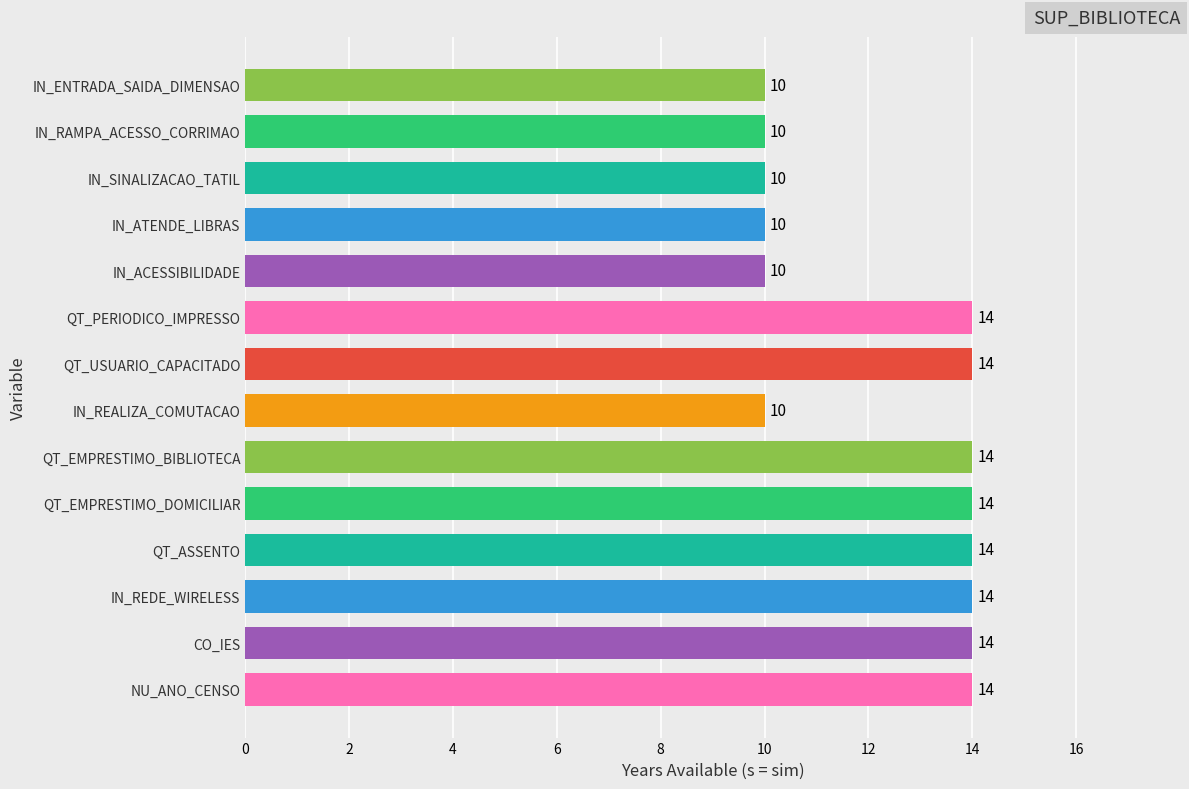

Reading bottom to top, transcribe all the data shown in this chart.

14	14	14	14	14	14	10	14	14	10	10	10	10	10